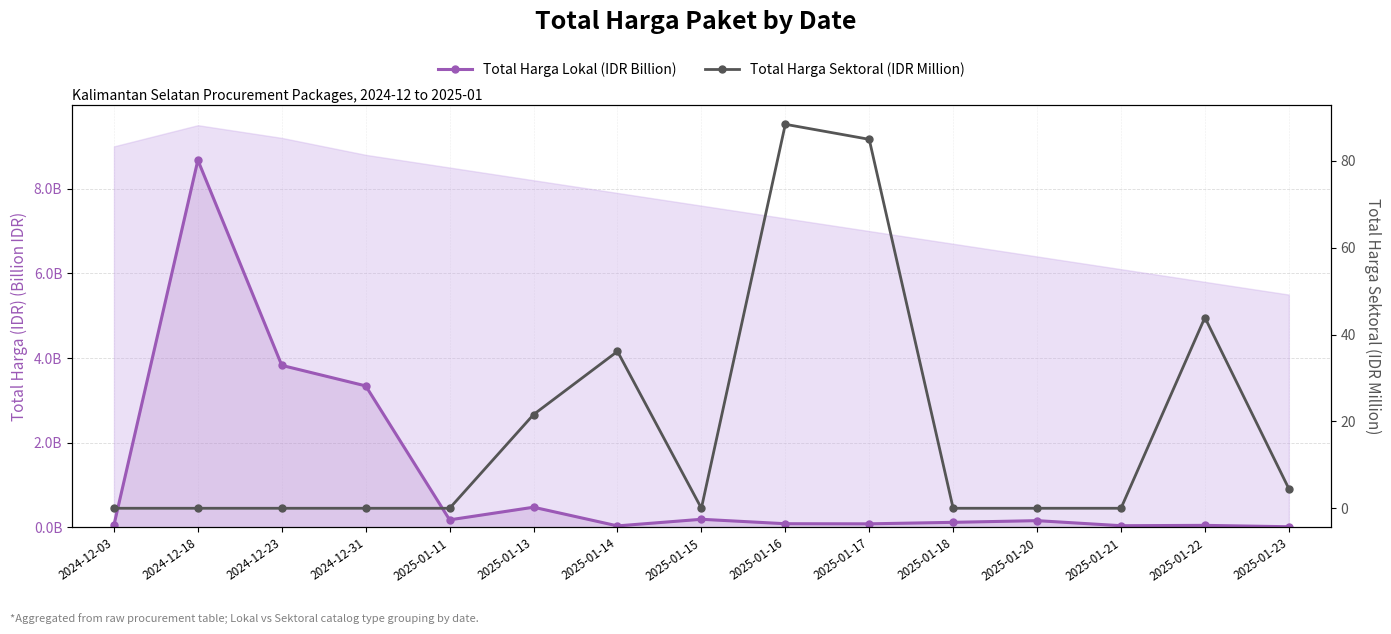

True or false: Total Harga Sektoral (IDR Million) and Total Harga Lokal (IDR Billion) intersect in this chart.

True